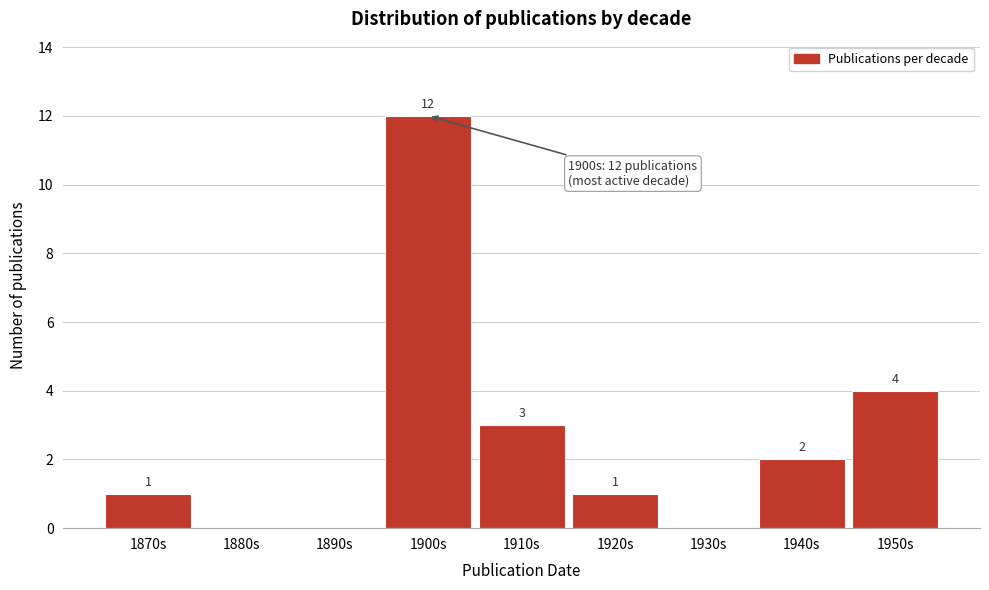

Reading right to left, list all the values displayed in this chart.

1950s=4	1940s=2	1930s=0	1920s=1	1910s=3	1900s=12	1890s=0	1880s=0	1870s=1